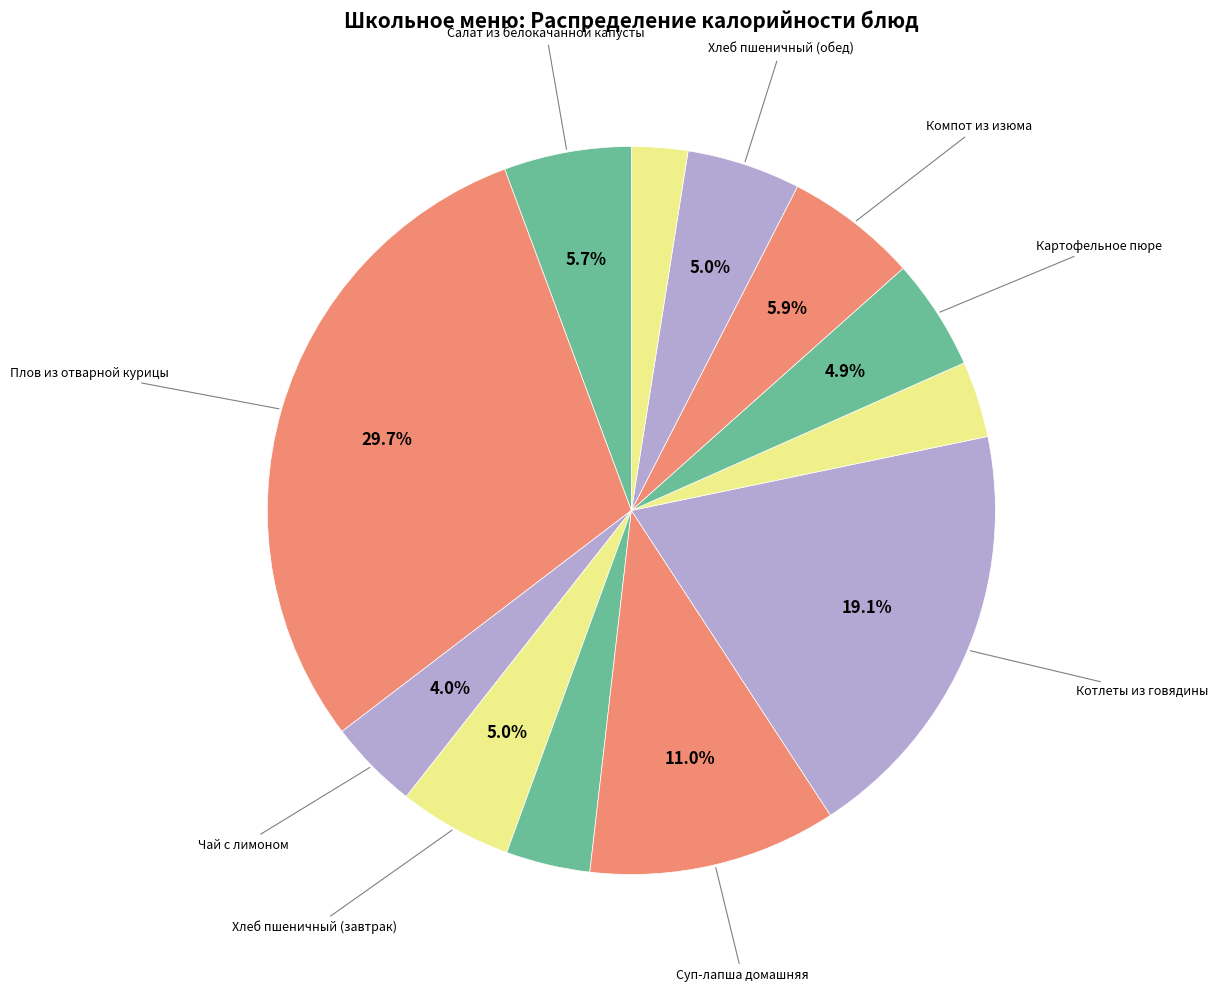

How many slices are in this pie chart?

12